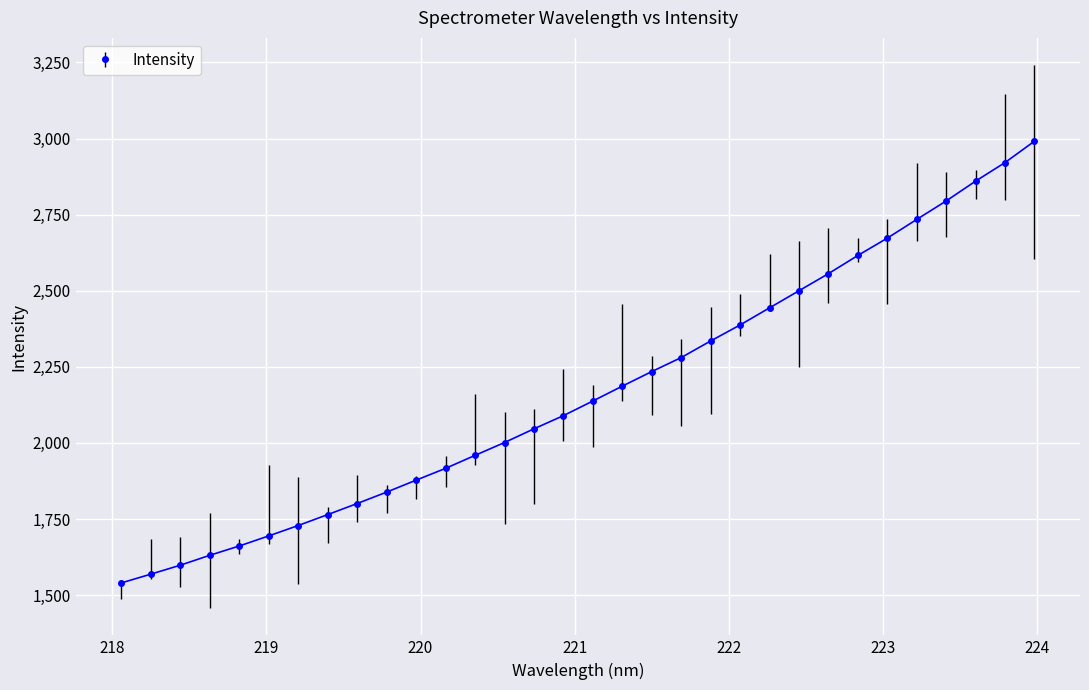

What is the greatest value displayed?

2990.9